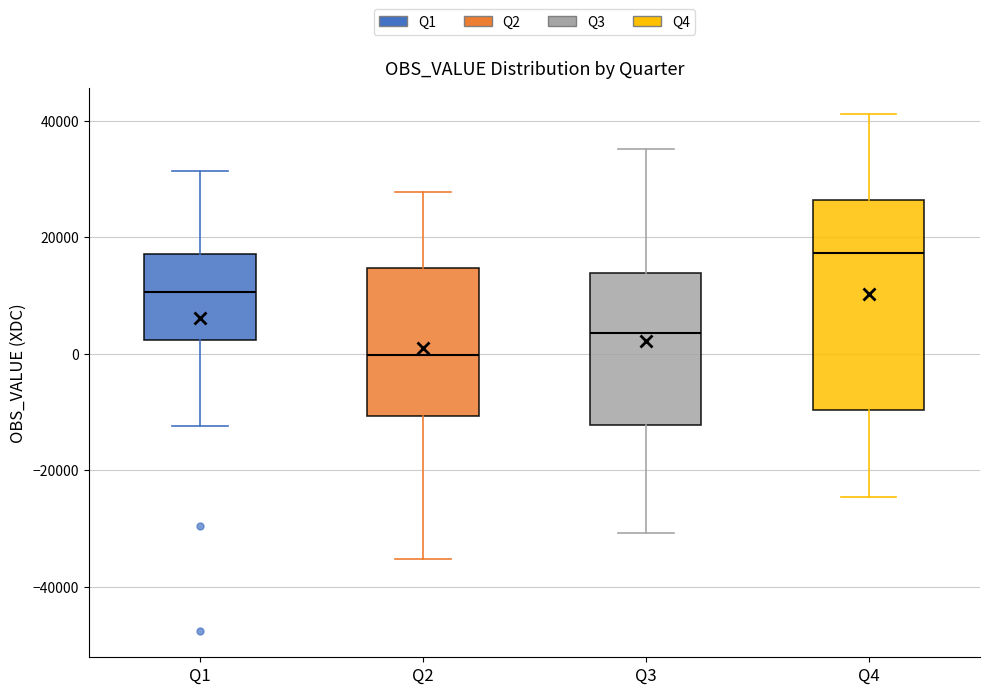

Comparing the boxes themselves (not the whiskers), which one is the tallest?

Q4